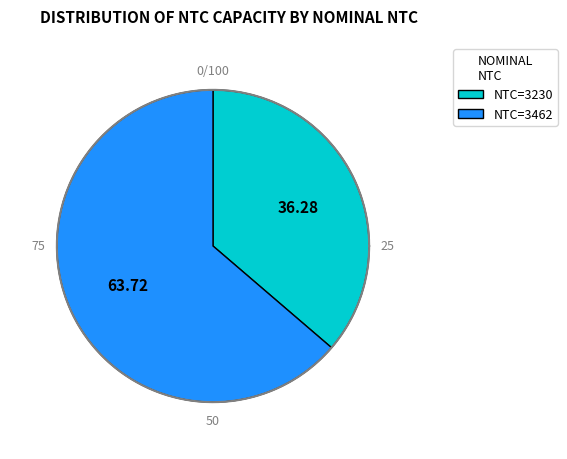

Which has a higher value, 3462 or 3462?

3462